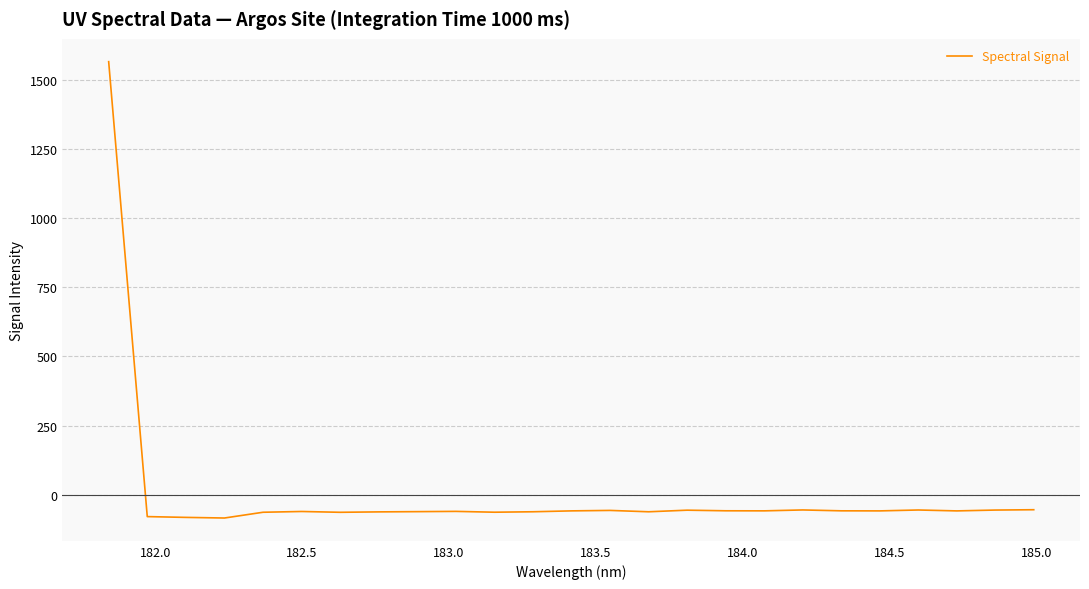

What is the difference between the maximum and minimum values?

1649.6